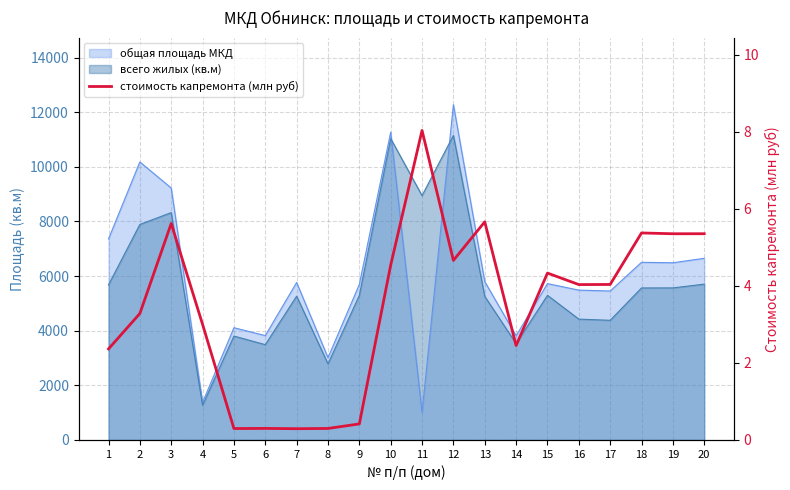

What is the value of the 18th point from the left?

5.4